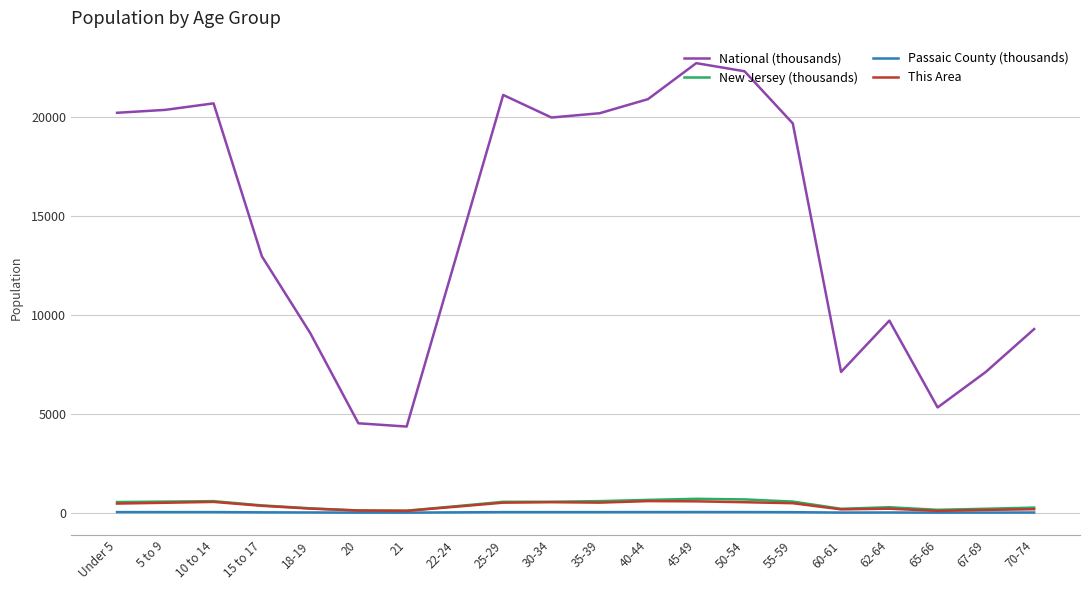

How many values in the New Jersey (thousands) series exceed 541?

10